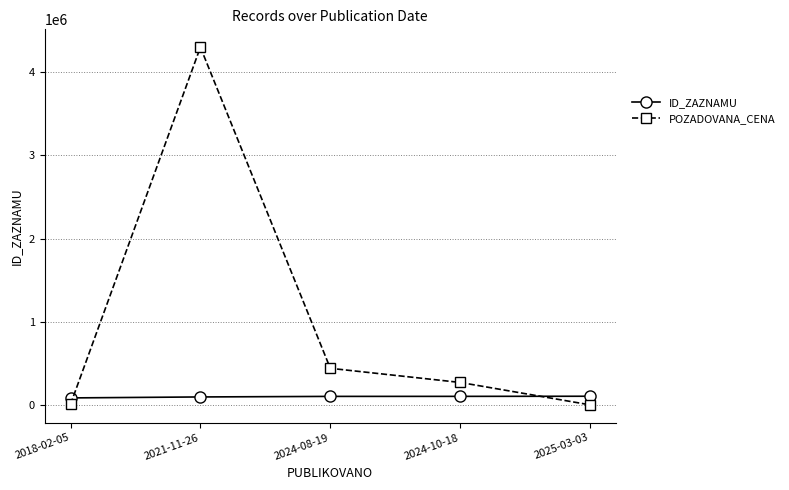

What is the difference between the ID_ZAZNAMU values at 2024-10-18 and 2021-11-26?

7063